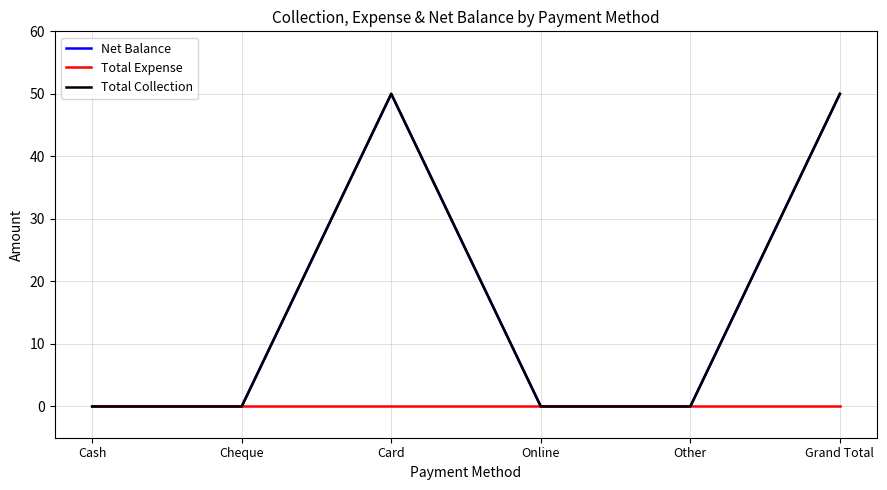

Does the chart display data point markers on the line(s)?

No